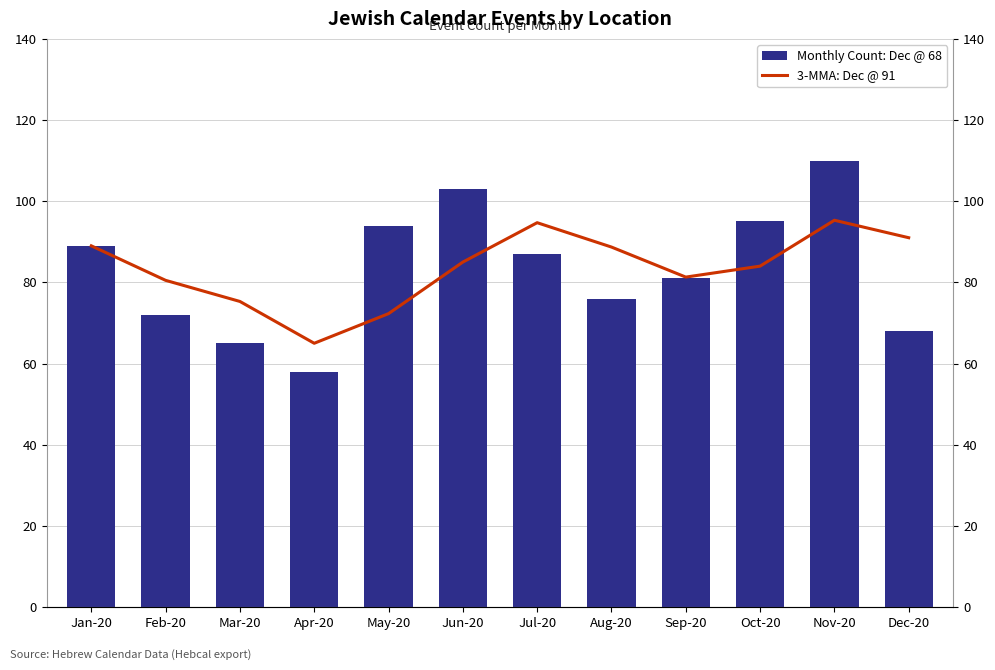

How many data points in Monthly Count: Dec @ 68 are less than 87?

6